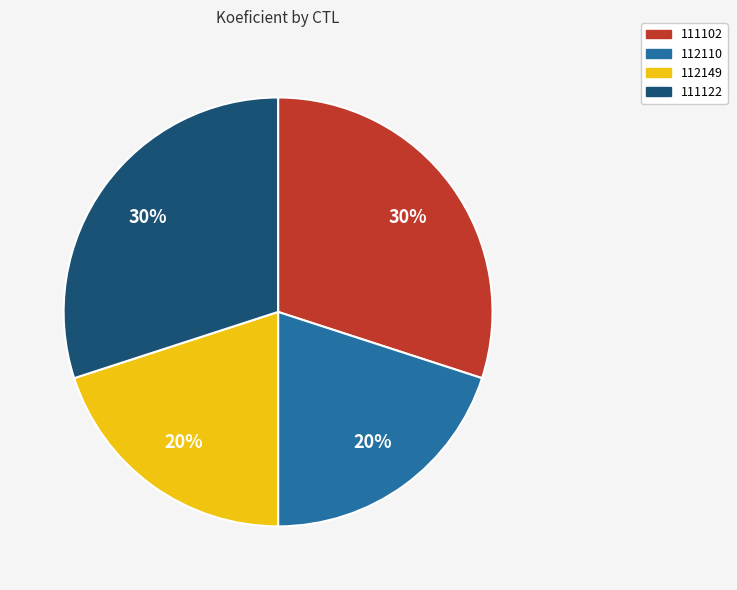

Is there a majority slice in this chart?

No